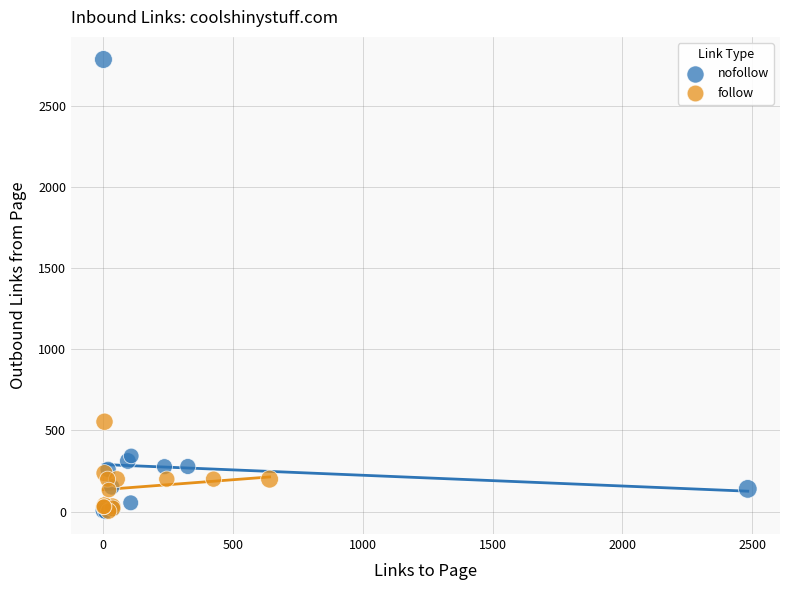

Which series has the largest Y range (max minus min)?

nofollow